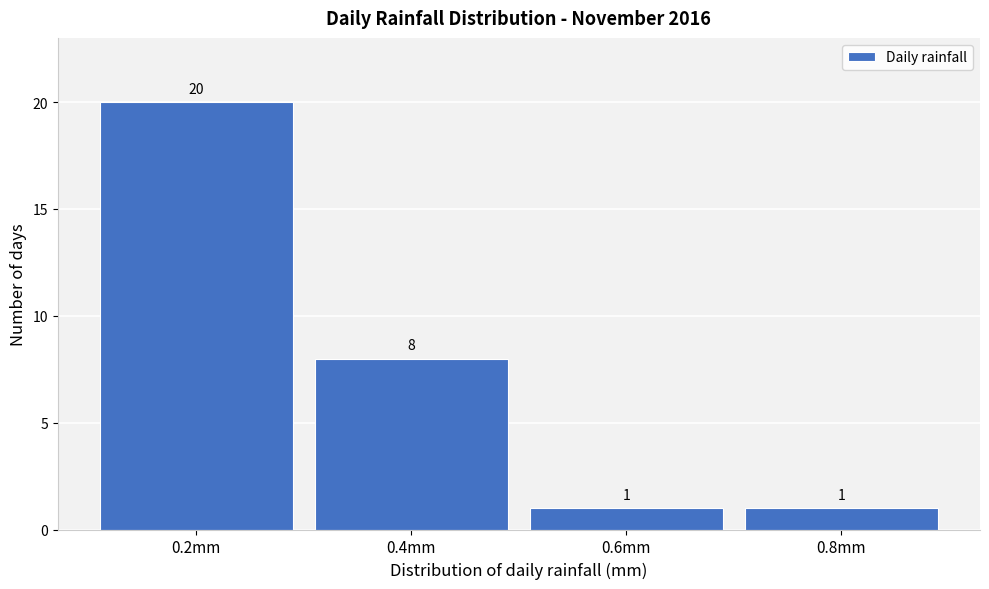

How tall is the bar that spans 0.3 to 0.5 on the x-axis?

8